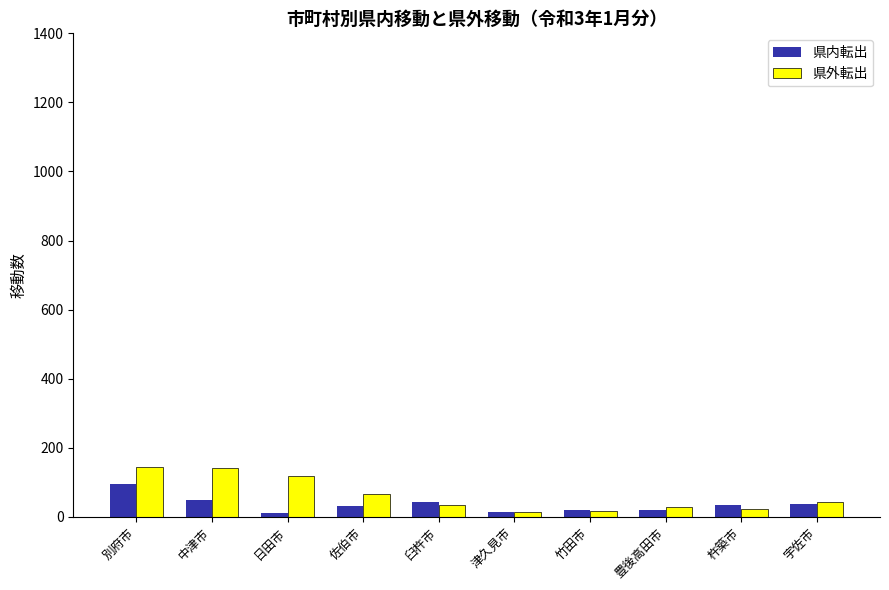

How many groups of bars are there?

10